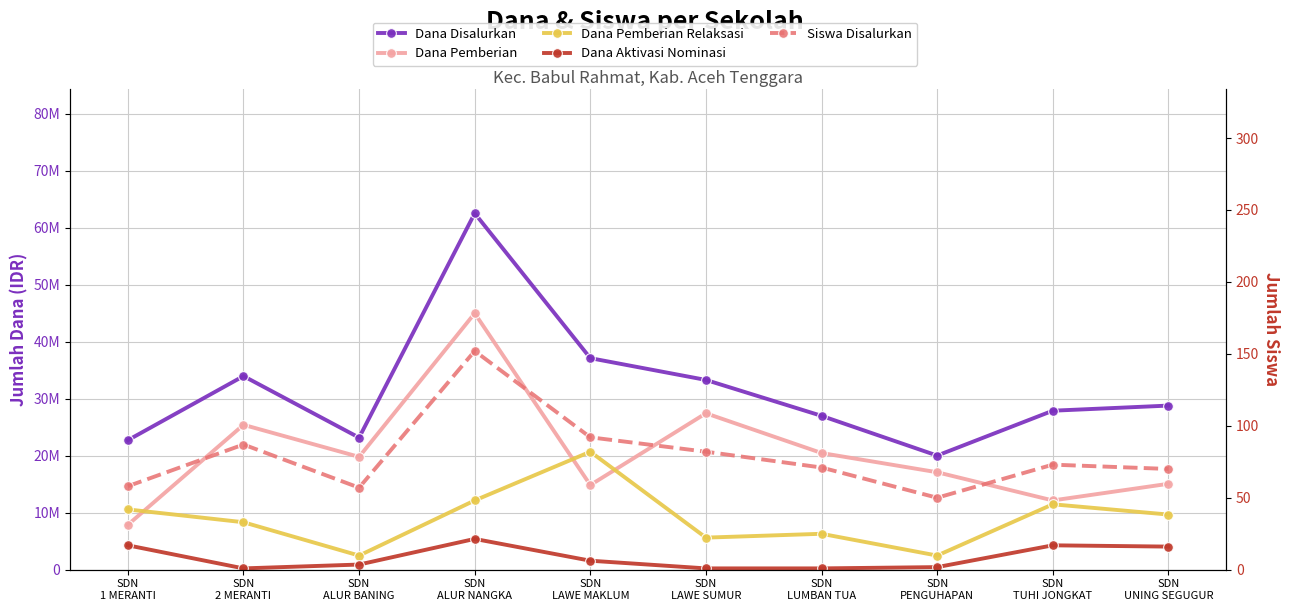

What is the label of the 6th point from the right?

SDN
LAWE MAKLUM